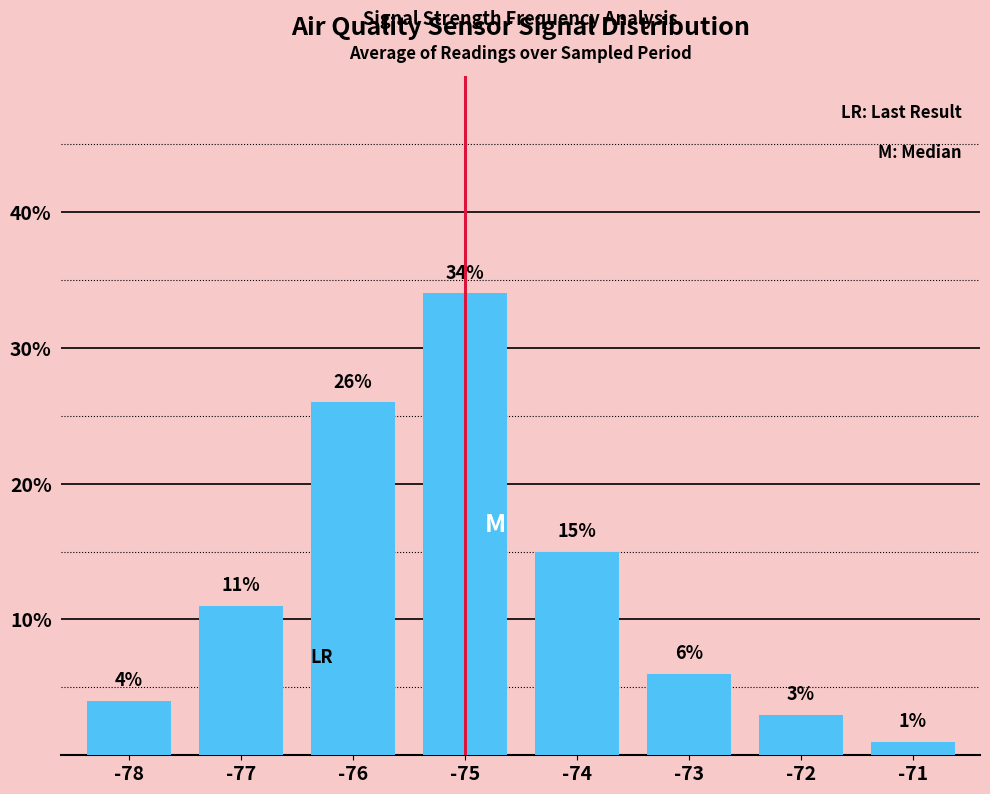

Reading left to right, list all the values displayed in this chart.

4	11	26	34	15	6	3	1